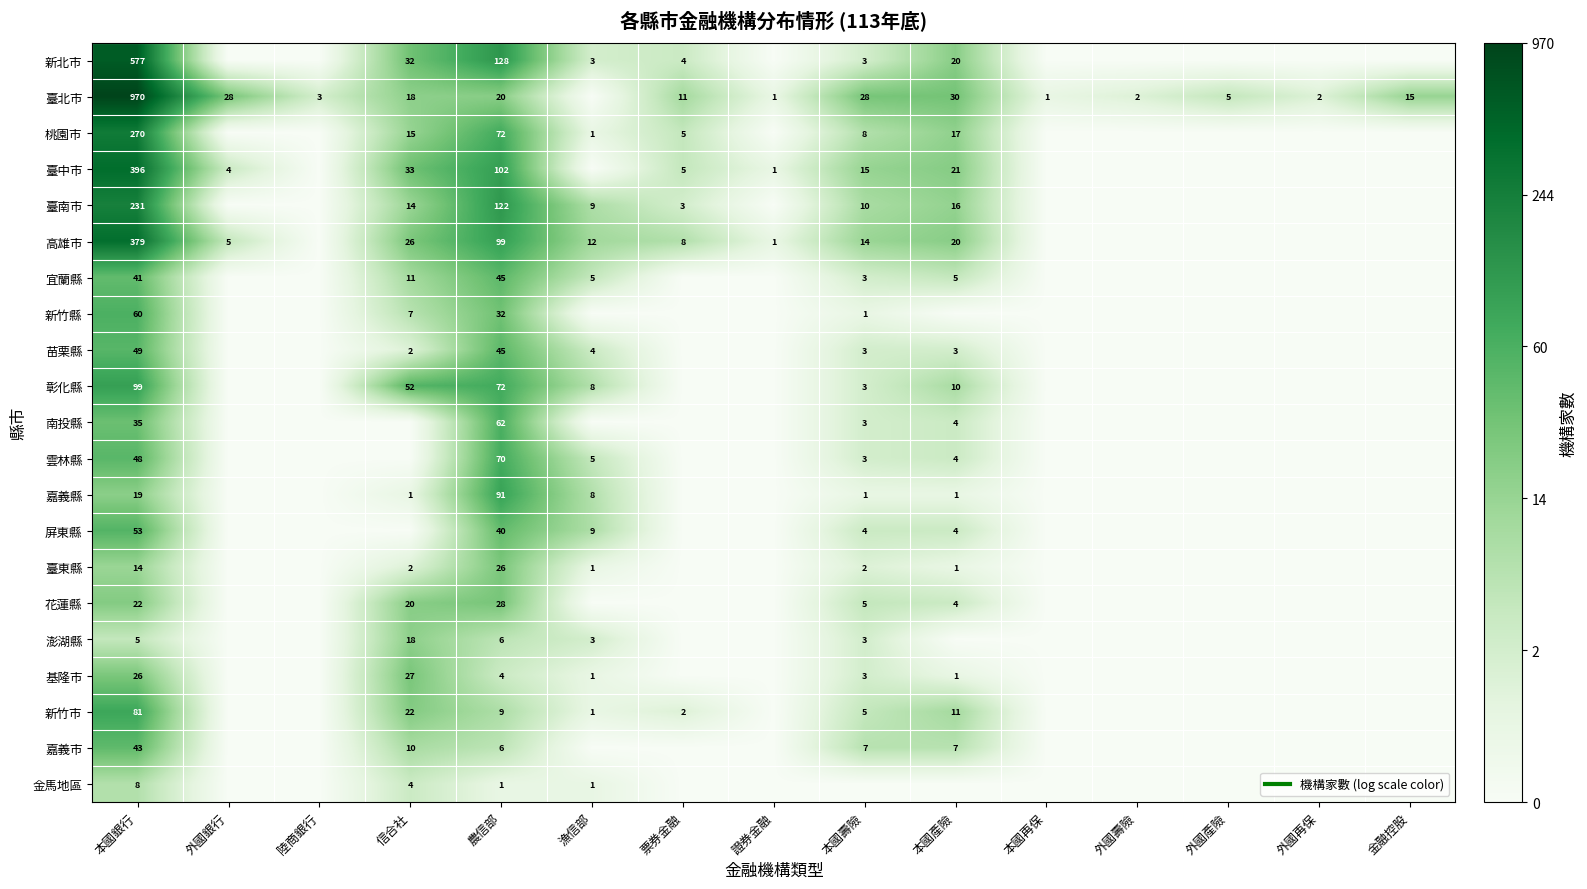

At how many categories does at least one series exceed 5?

1